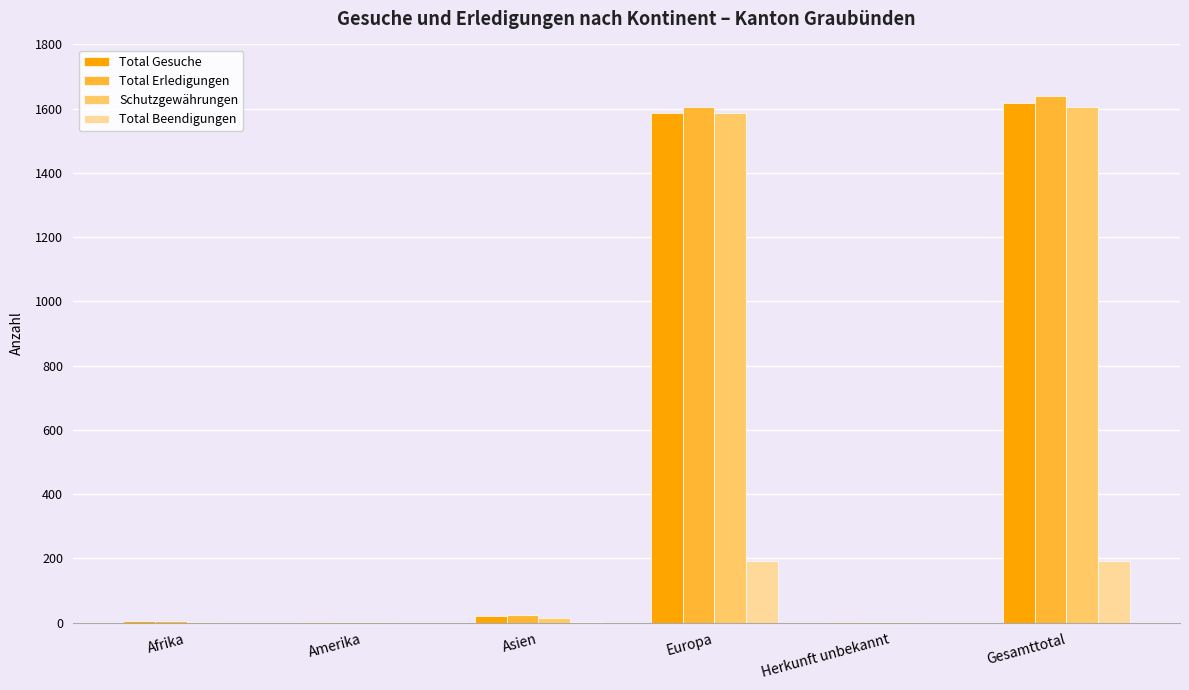

What are all the series names shown in the legend?

Total Gesuche, Total Erledigungen, Schutzgewährungen, Total Beendigungen